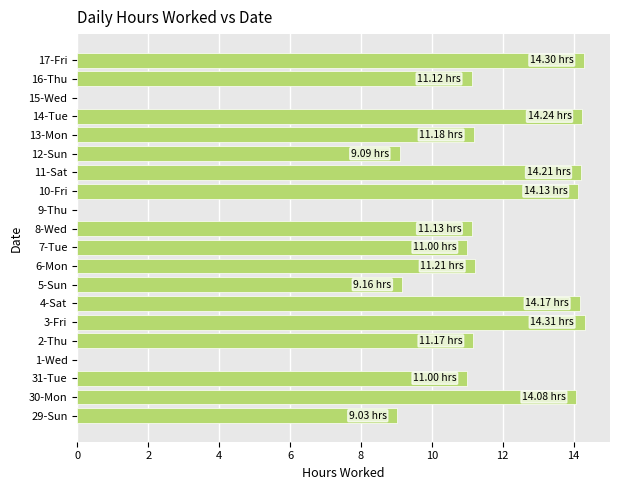

What is the ratio of the value at 29-Sun to the value at 5-Sun?

1.0